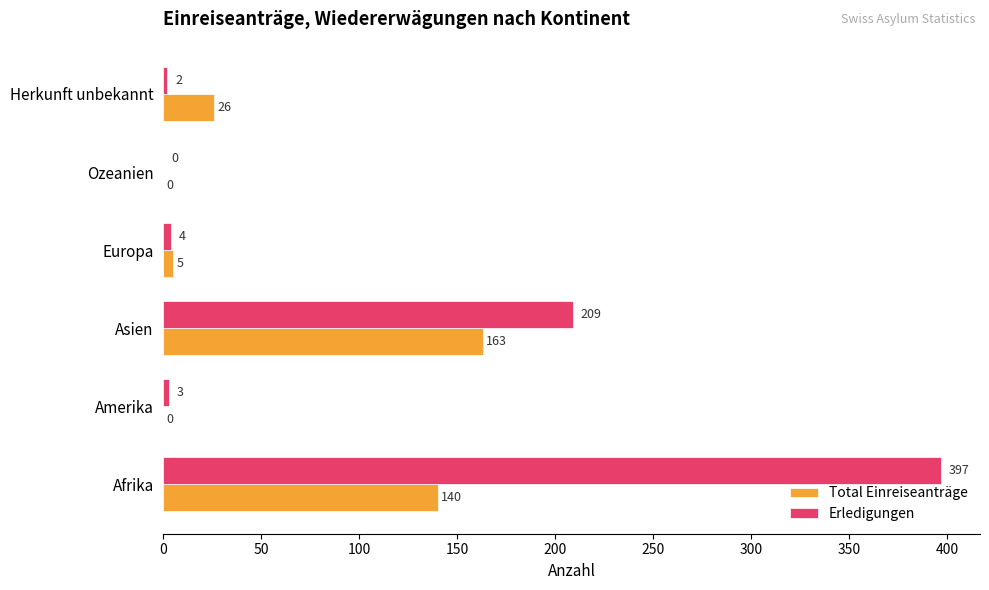

What are all the series names shown in the legend?

Total Einreiseanträge, Erledigungen